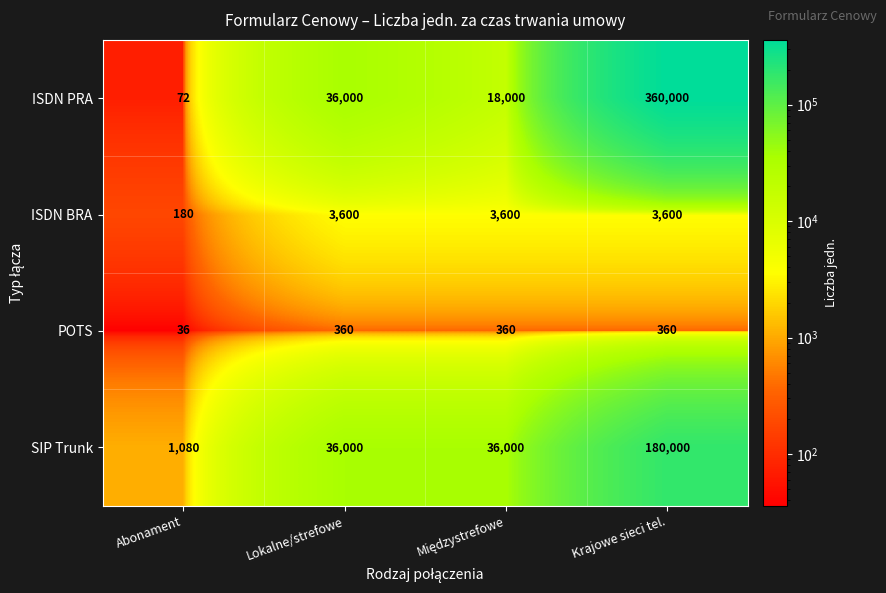

The value of SIP Trunk at Abonament is 1713. True or false?

False